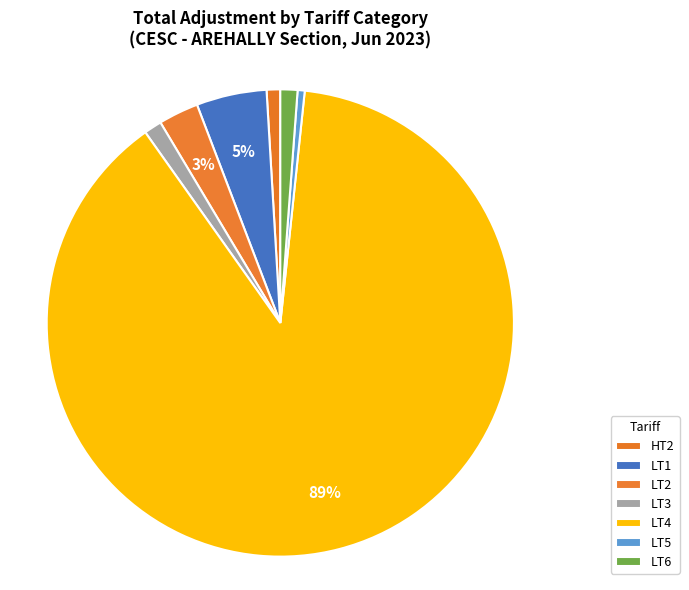

What is the change in value from LT2 to LT5?

-169211.0